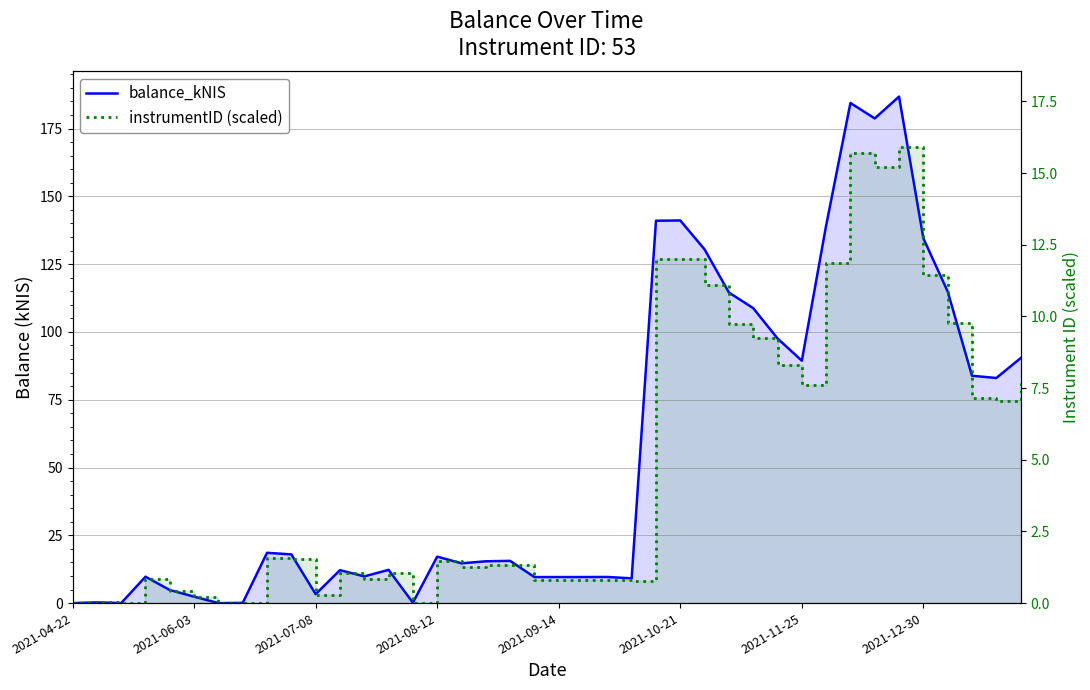

The balance_kNIS series shows 255.6 at 34. True or false?

False